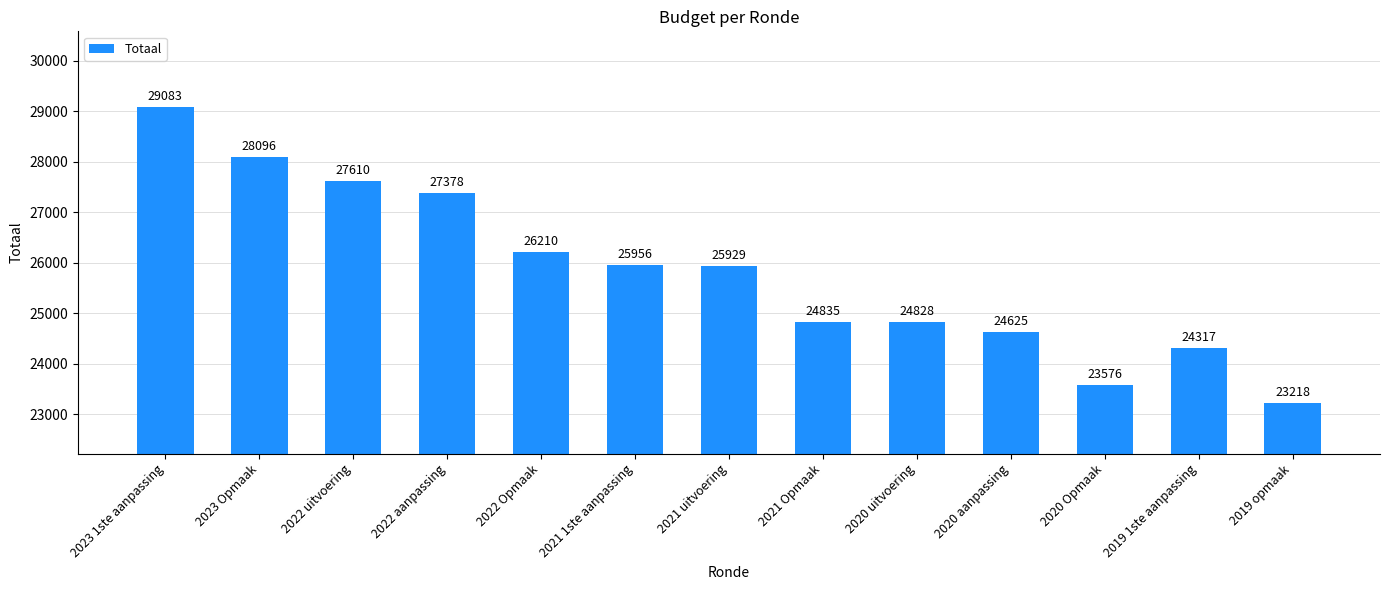

True or false: the data shows 27378 at 2022 aanpassing.

True